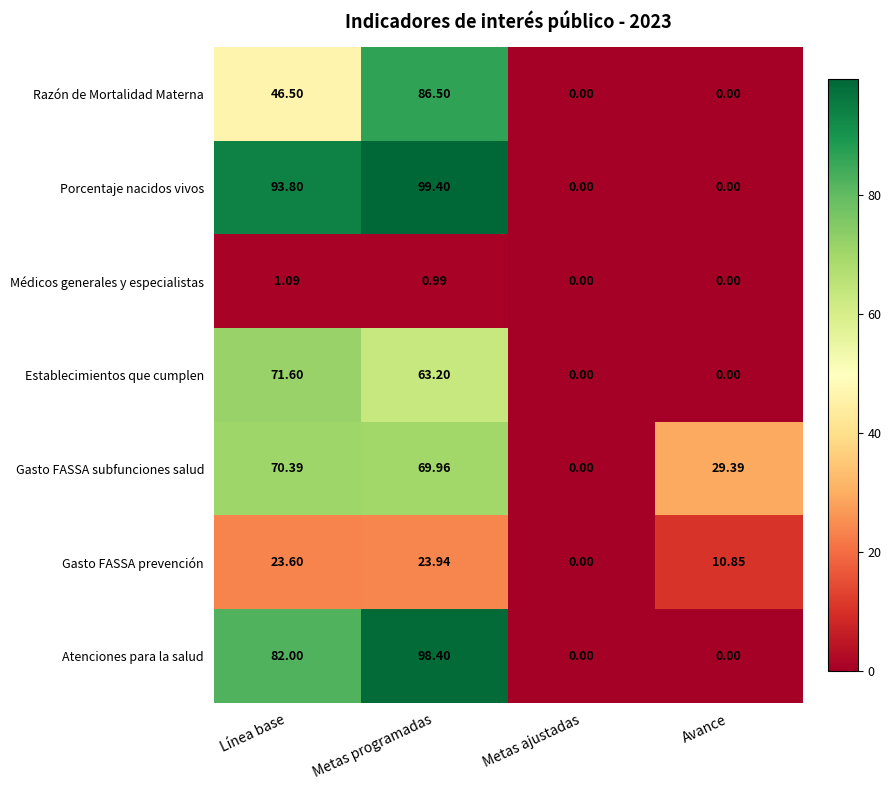

At how many categories does at least one series exceed 44?

2